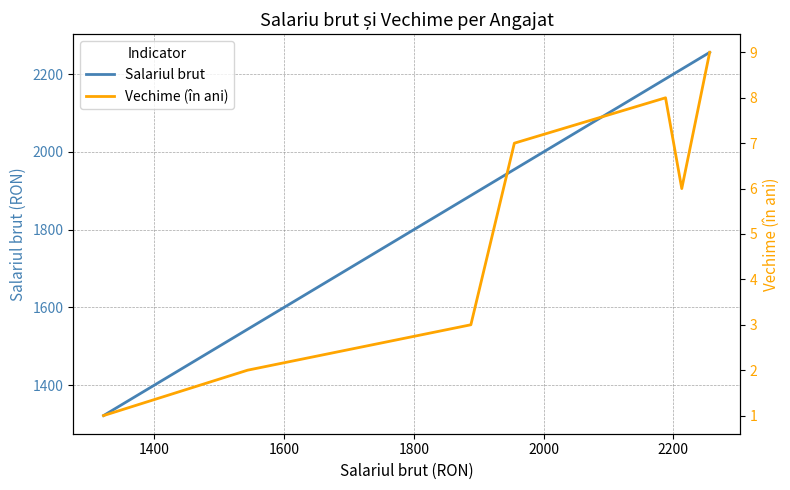

Count the number of categories in the chart.

7